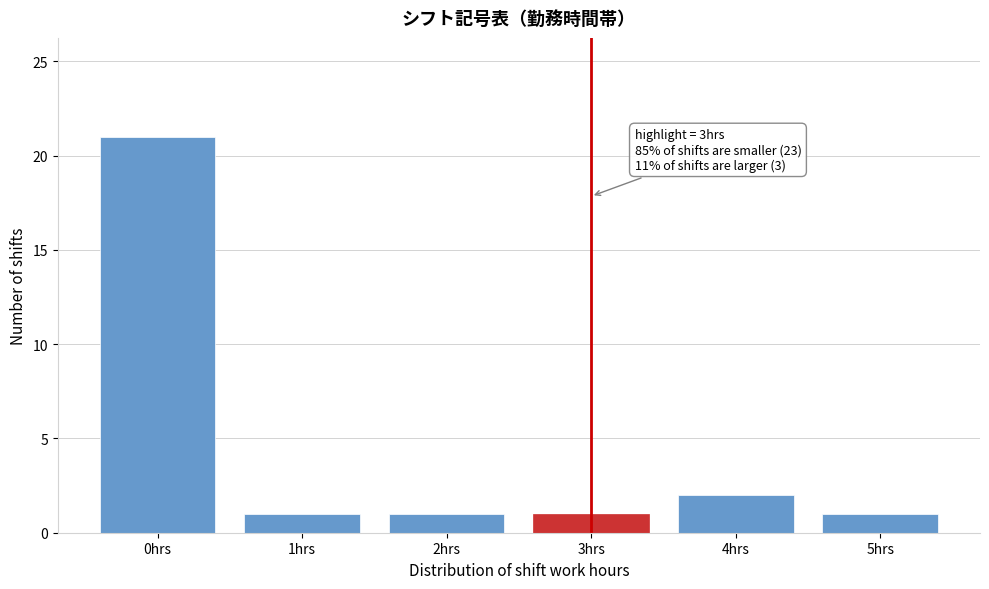

Reading right to left, what are all the values shown in this chart?

1	2	1	1	1	21